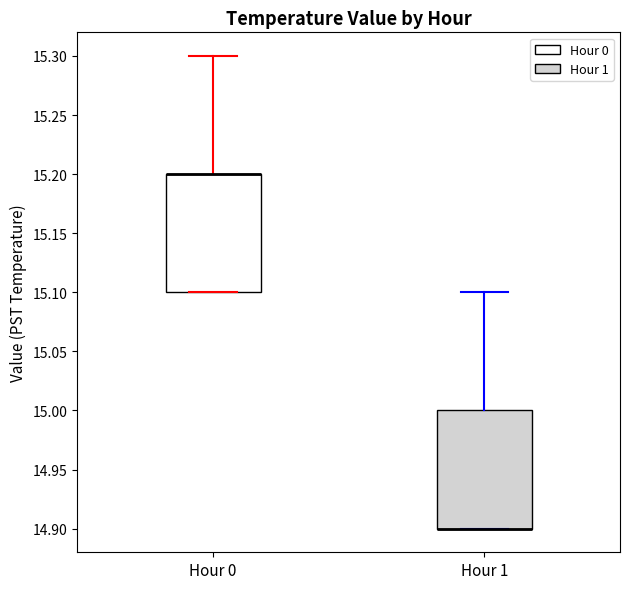

Where does the upper whisker of the box for Hour 1 end on the y-axis? The values are not printed on the chart, so give them approximately, as read against the axis.

15.1